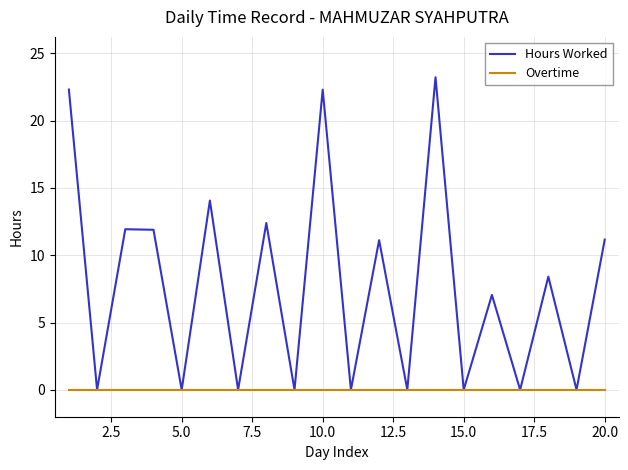

Which series has the largest total across all categories?

Hours Worked